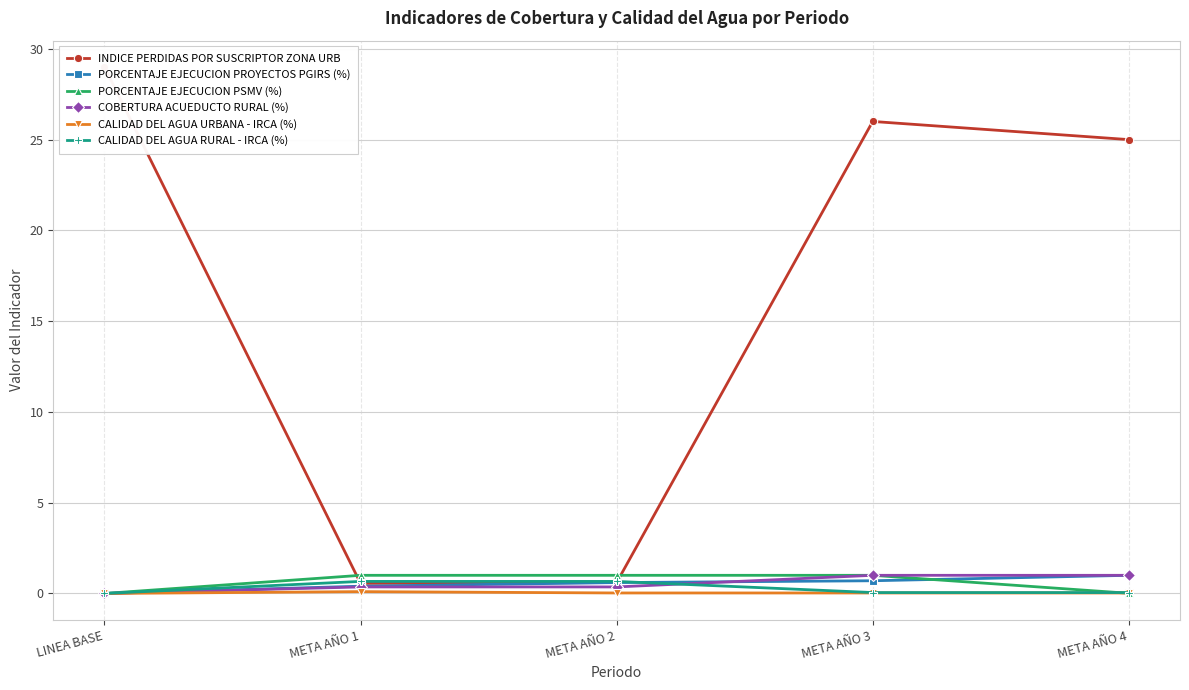

At how many categories does at least one series exceed 15?

3